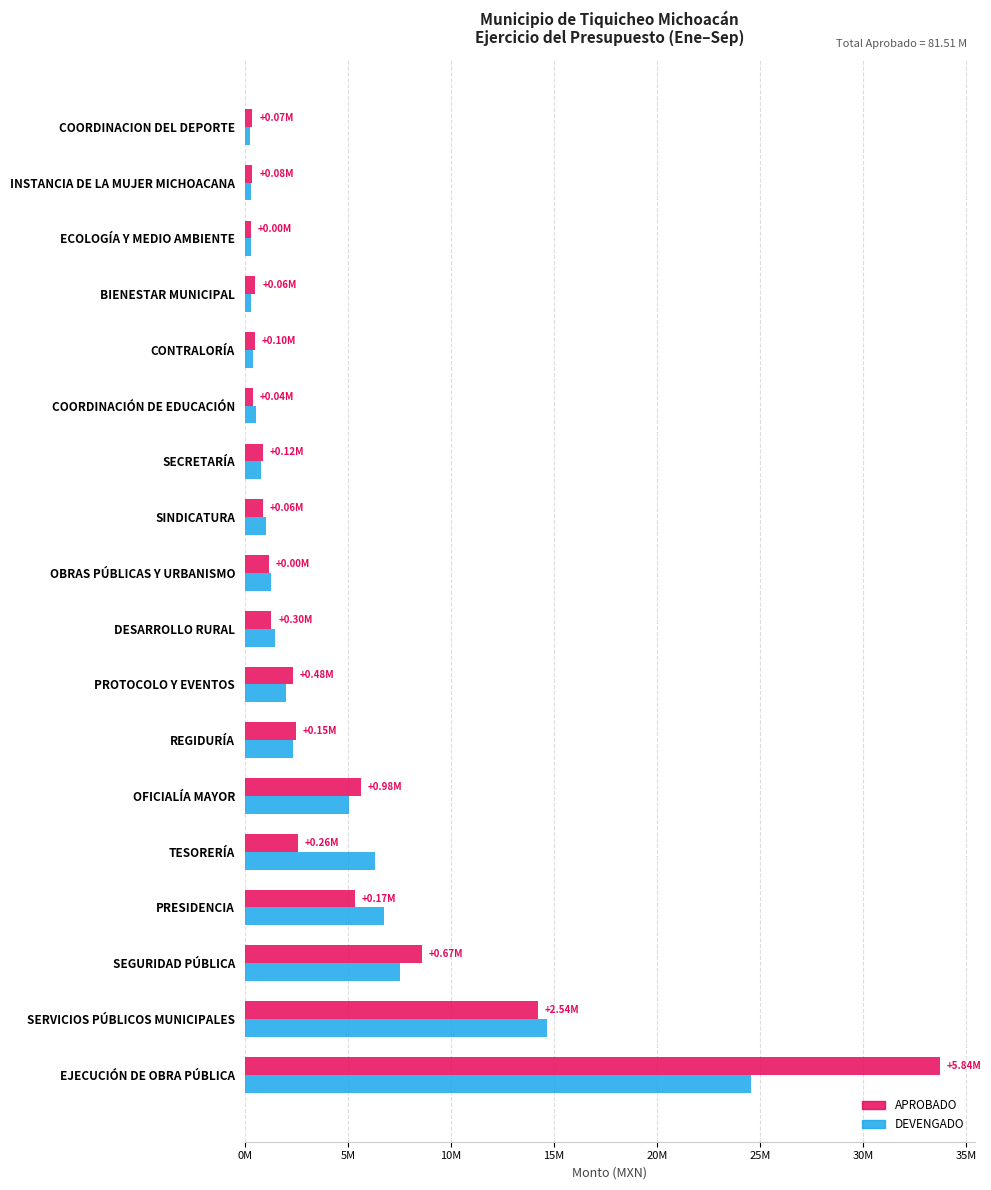

What is the smallest value displayed?

268395.6